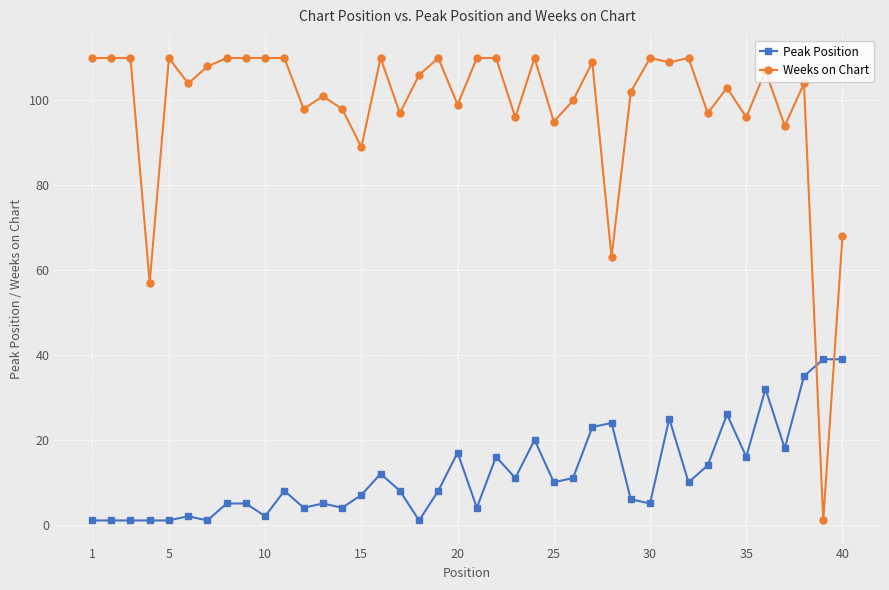

Which series has the largest total across all categories?

Weeks on Chart